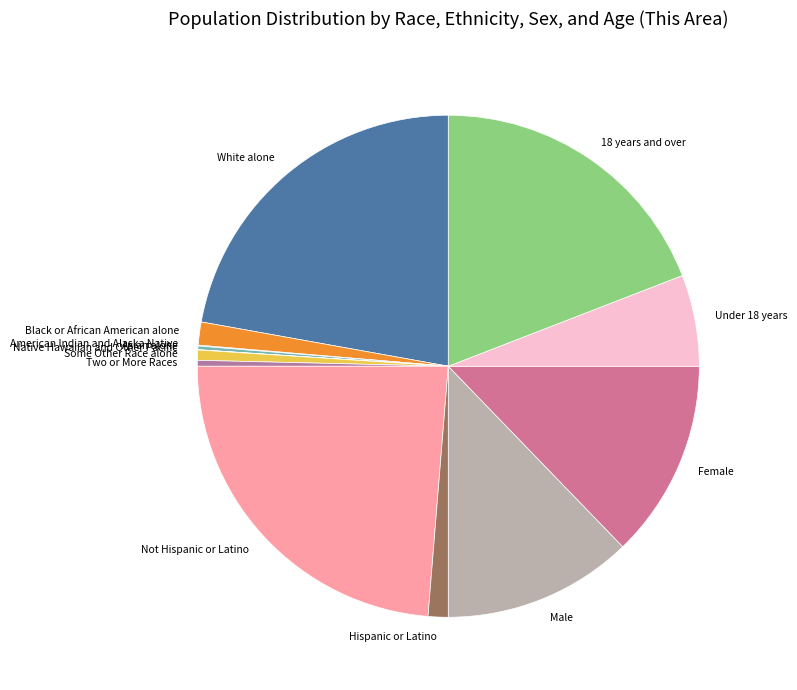

Which slice is the largest?

Not Hispanic or Latino